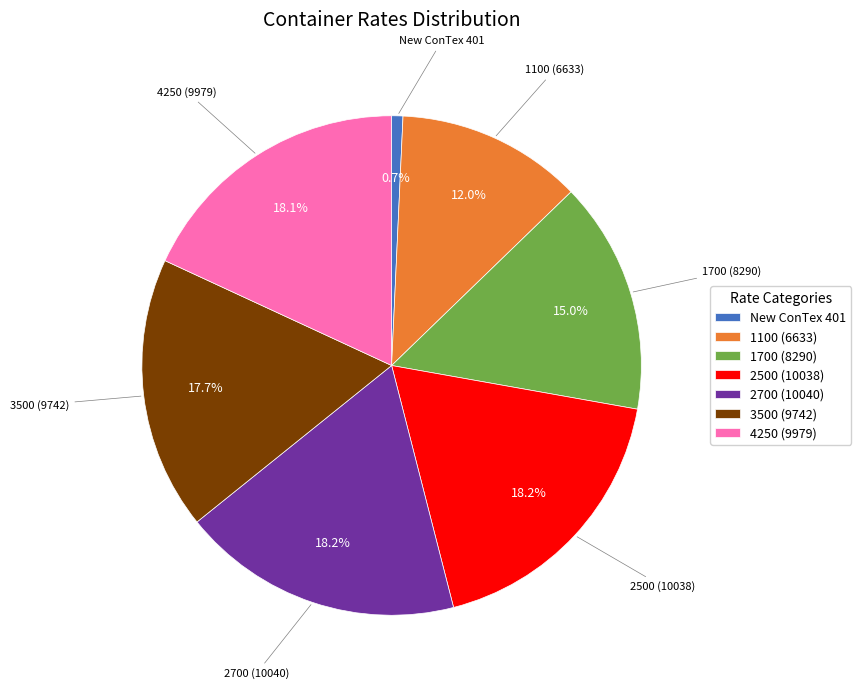

Is there any slice that represents more than half of the pie?

No